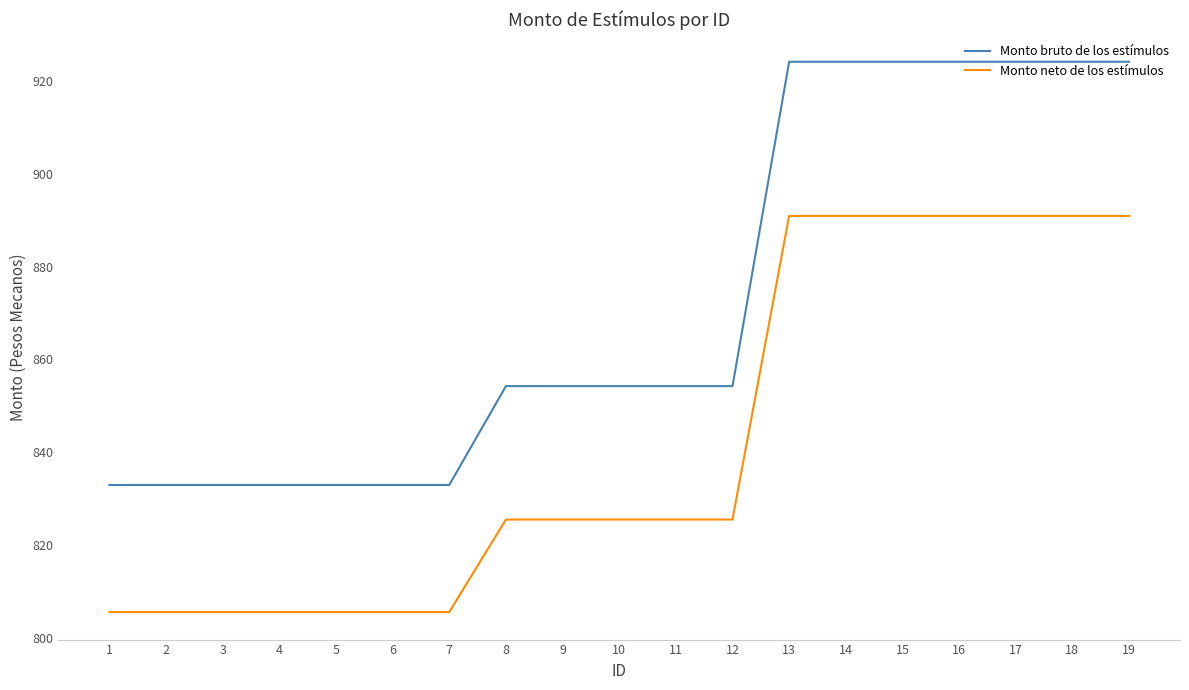

What is the difference between the highest and lowest values at 17?

33.2